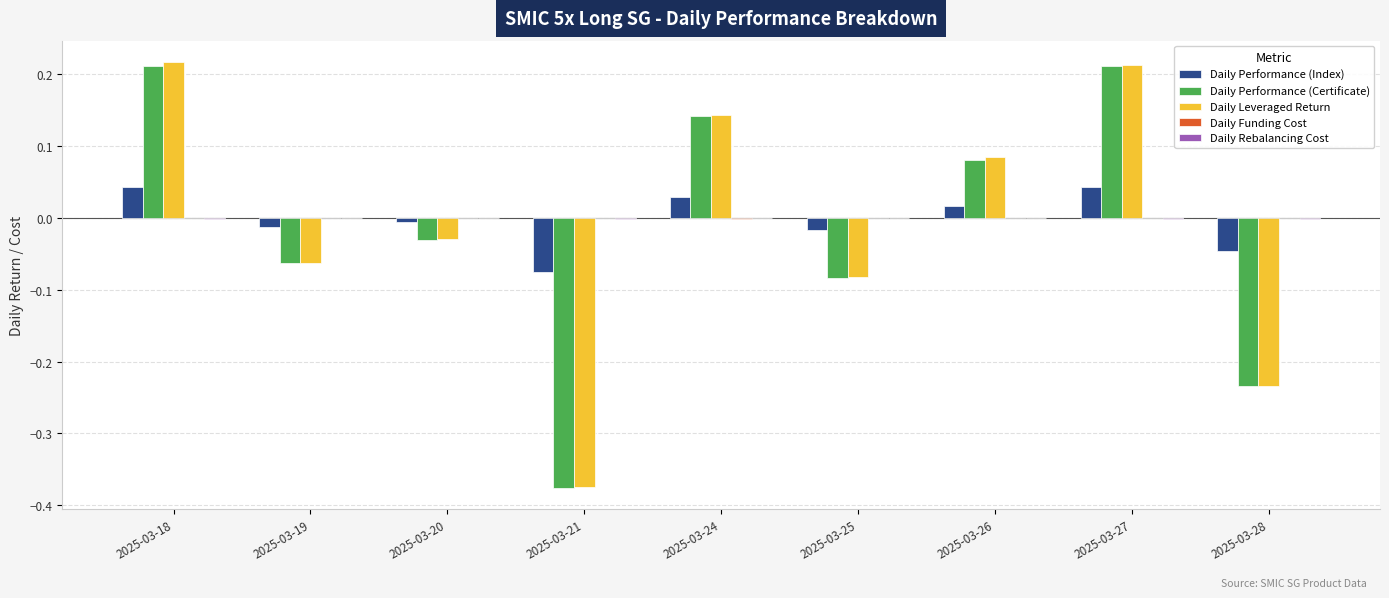

Is it true that Daily Performance (Certificate) equals -0.1 at 2025-03-28?

False